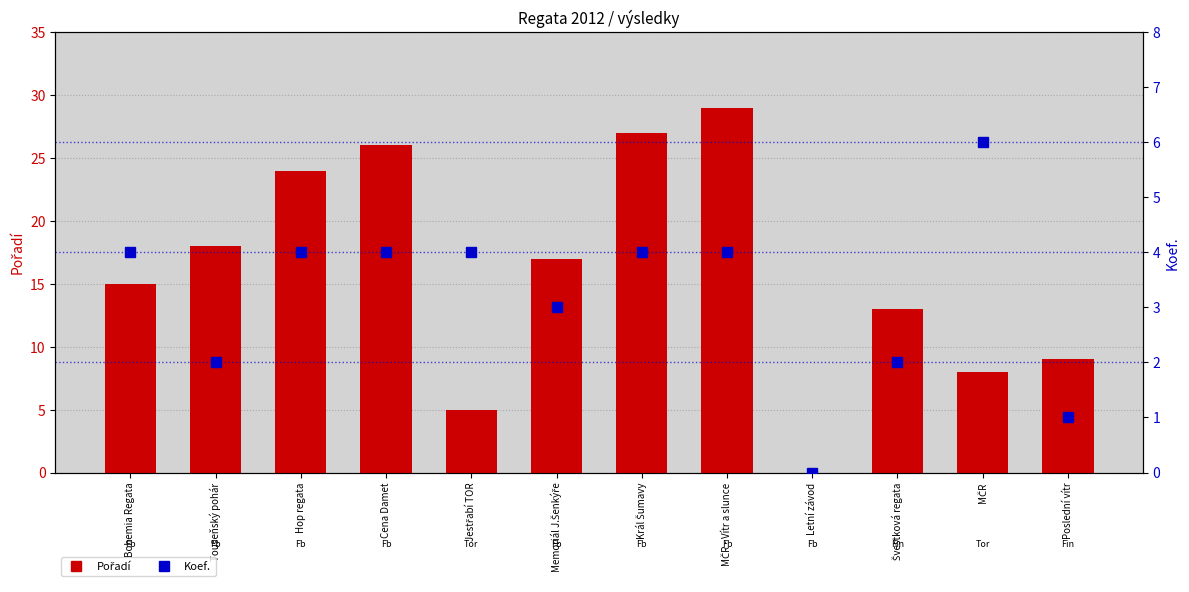

At how many categories does at least one series exceed 27?

1